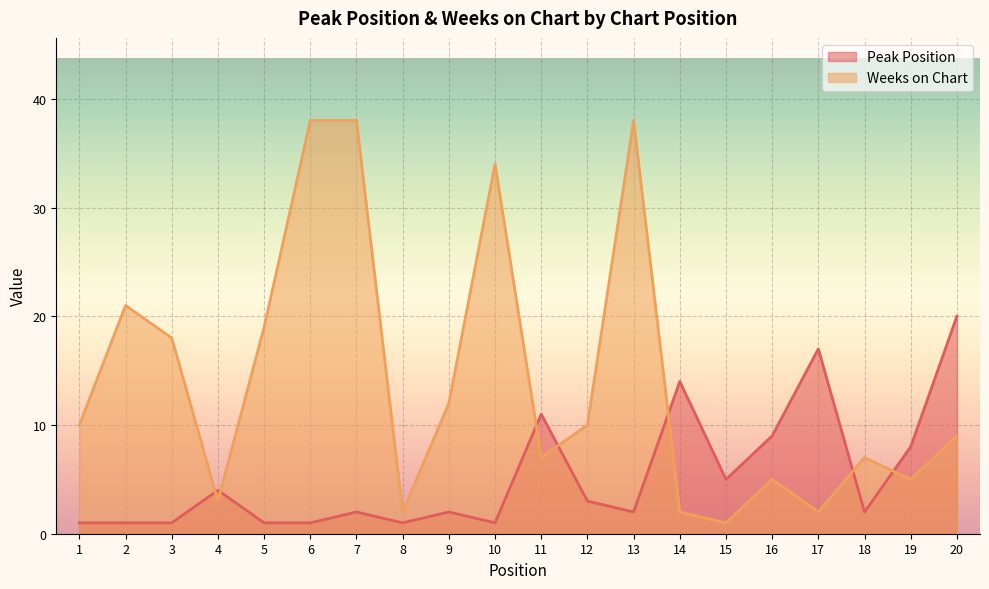

List the series in order of their peak value, highest first.

Weeks on Chart, Peak Position